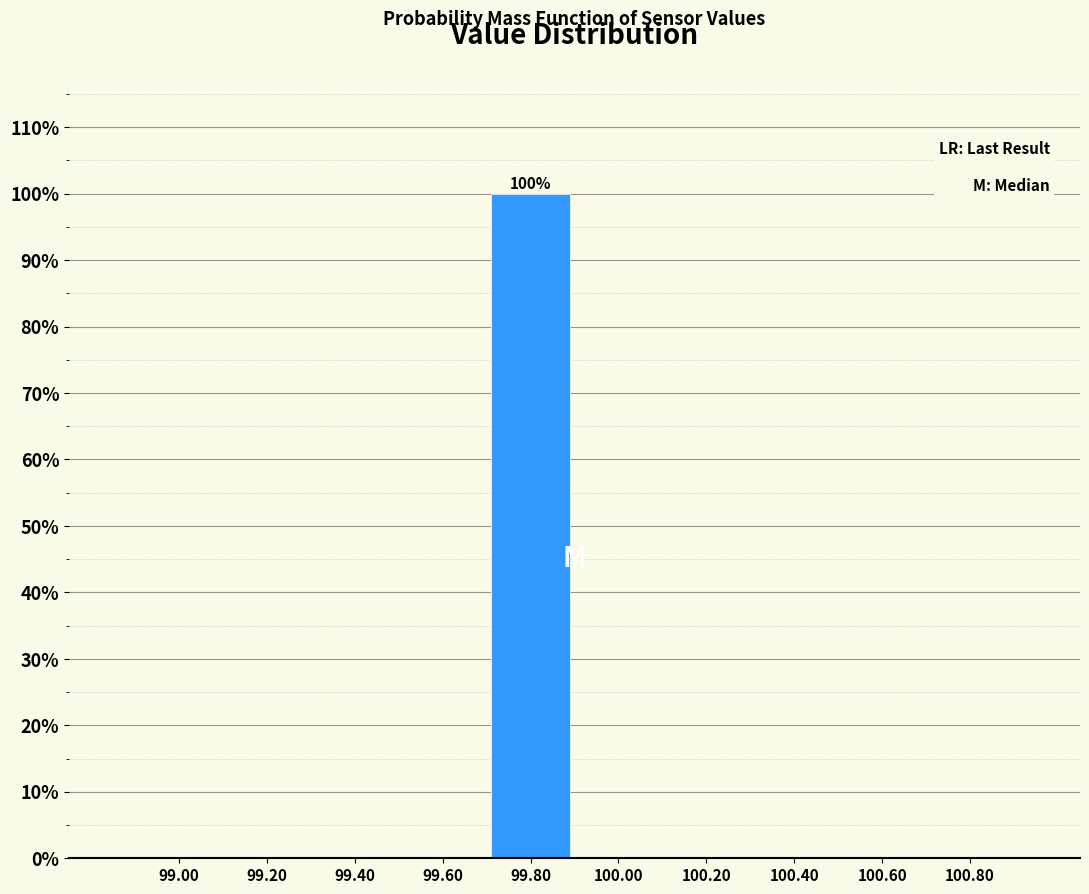

Which range on the x-axis has the tallest bar?

99.7 to 99.9